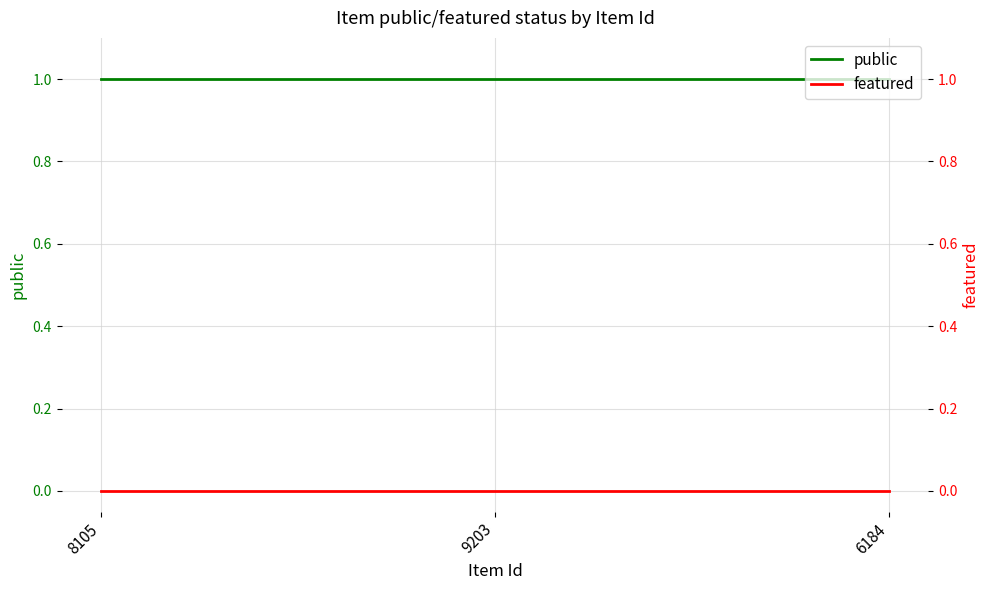

Rank the categories by featured value from lowest to highest.

8105, 9203, 6184